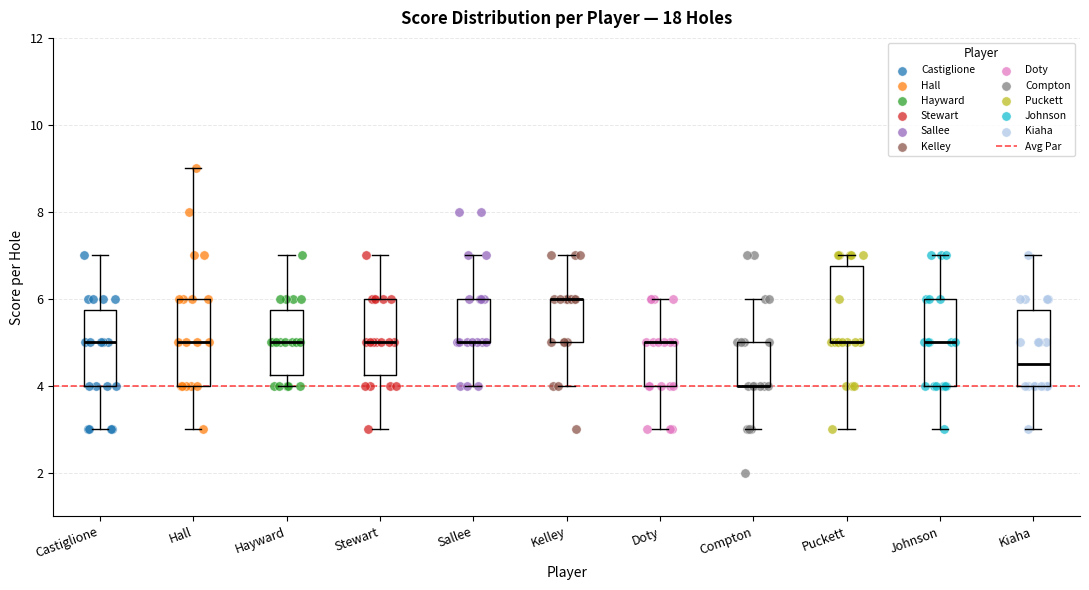

Where does the upper whisker of the box for Compton end on the y-axis? The values are not printed on the chart, so give them approximately, as read against the axis.

6.0